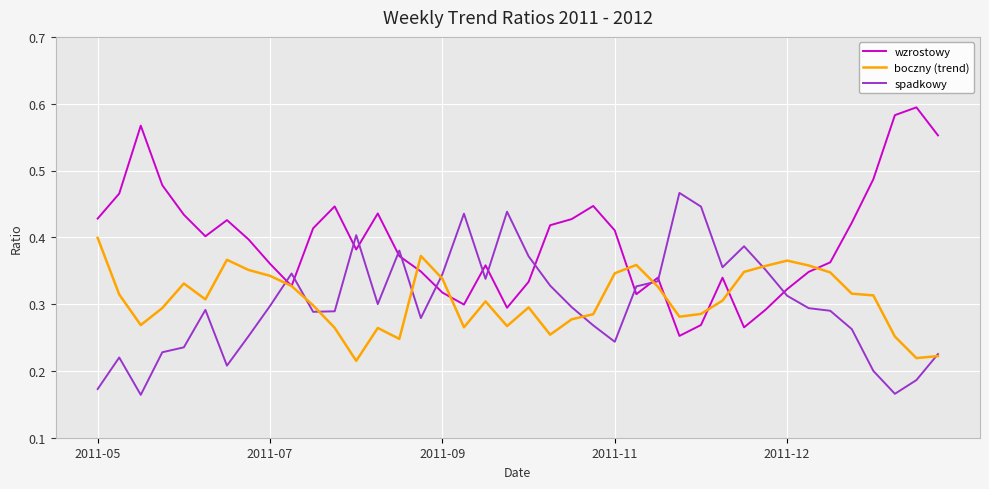

List the series in order of their peak value, lowest first.

boczny (trend), spadkowy, wzrostowy